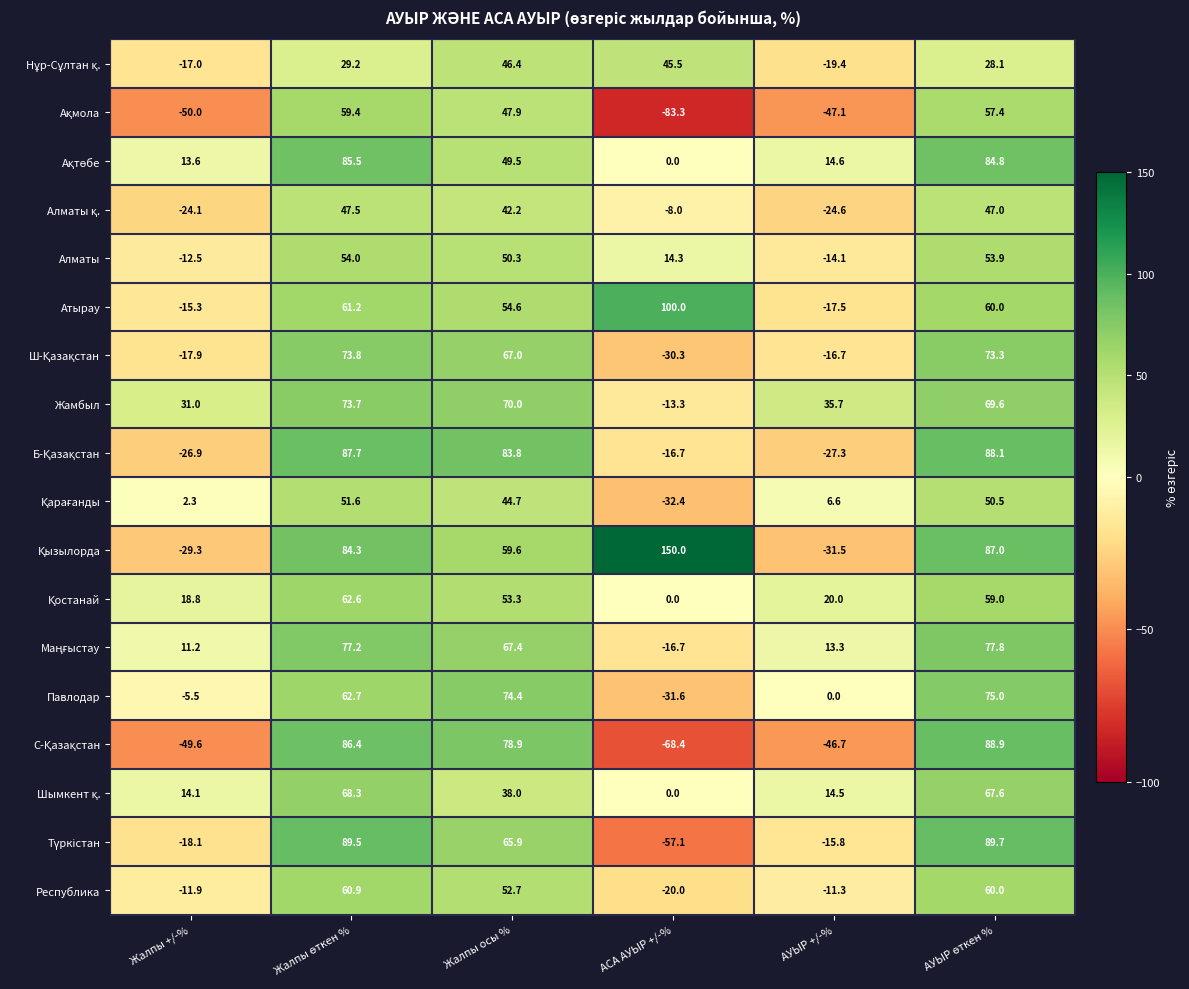

What is the highest value of the Республика series?

60.9